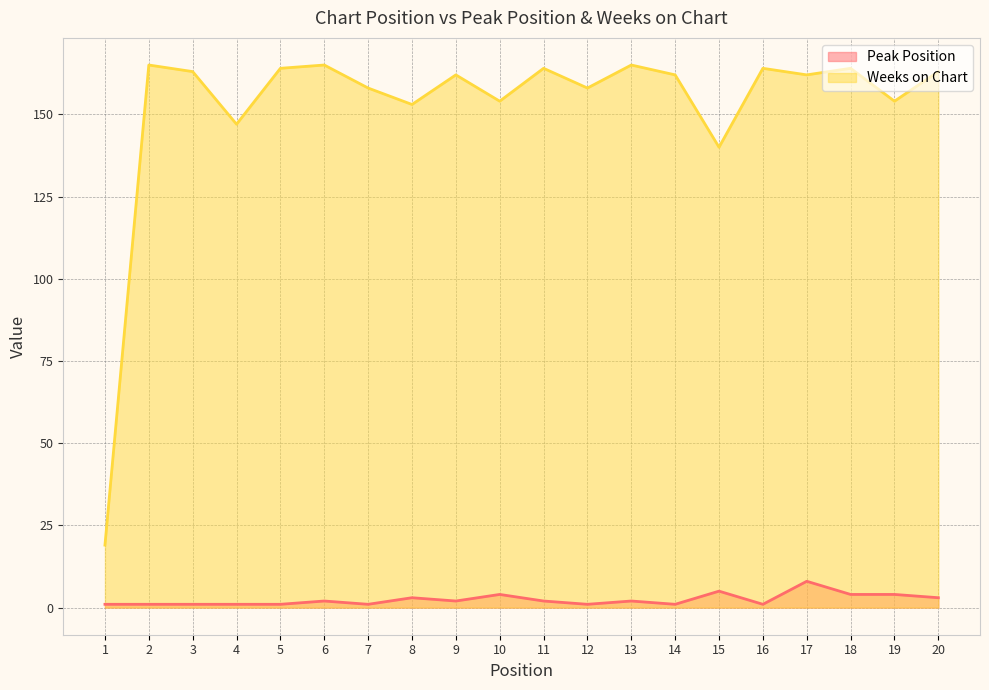

What is the sum of all Peak Position values?

48